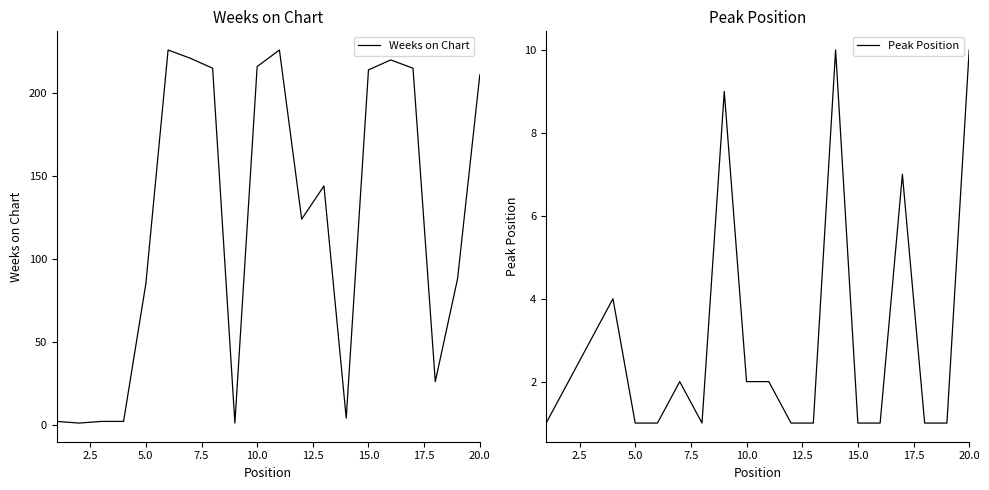

What is the value of the Weeks on Chart point at the 4th from the left?

2